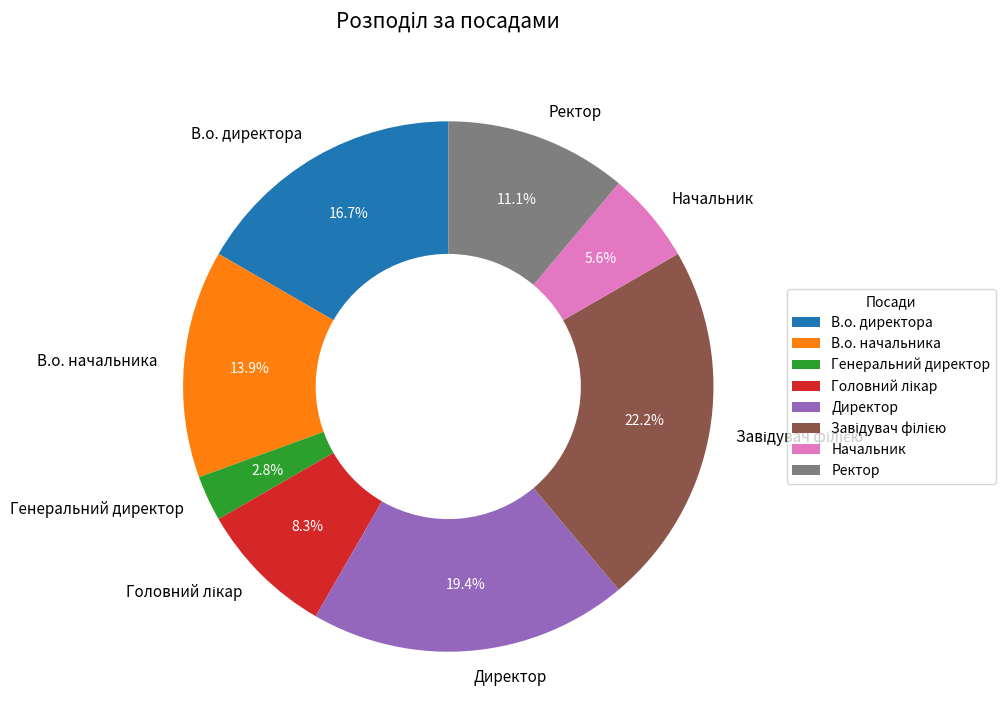

What portion of the pie excludes В.о. директора?

83.3%